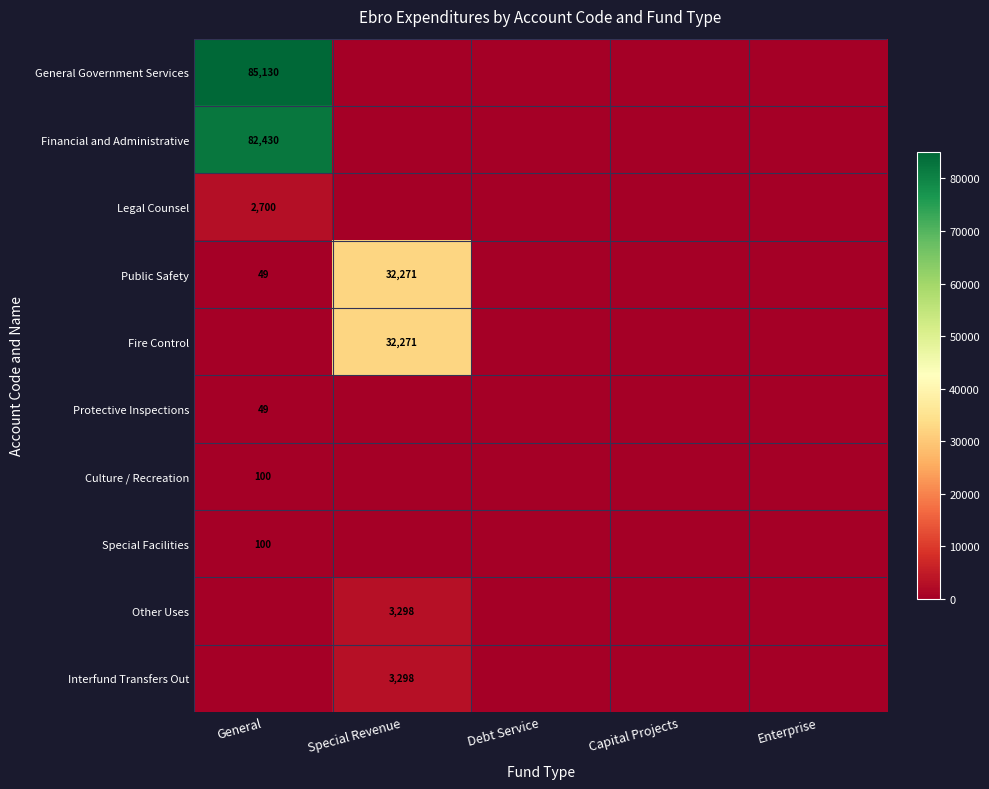

Is it true that Public Safety equals 49 at General?

True